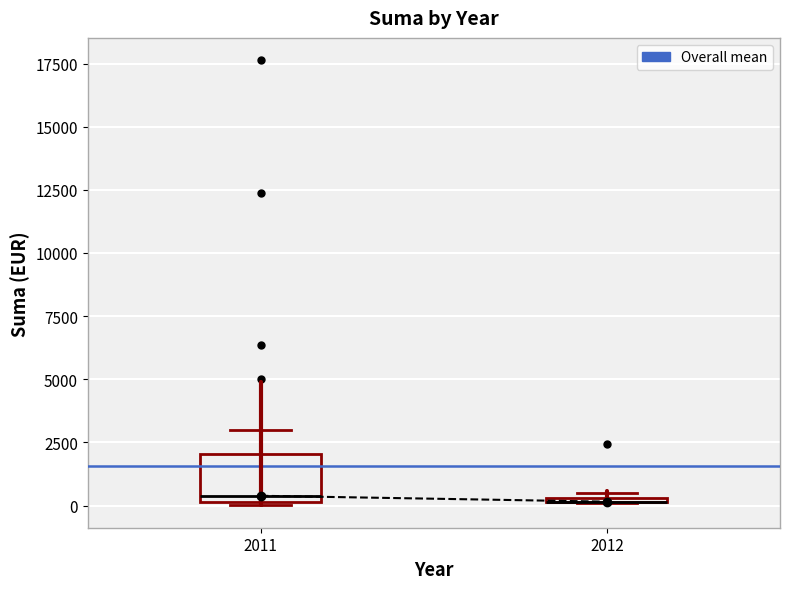

Comparing the boxes themselves (not the whiskers), which one is the tallest?

2011